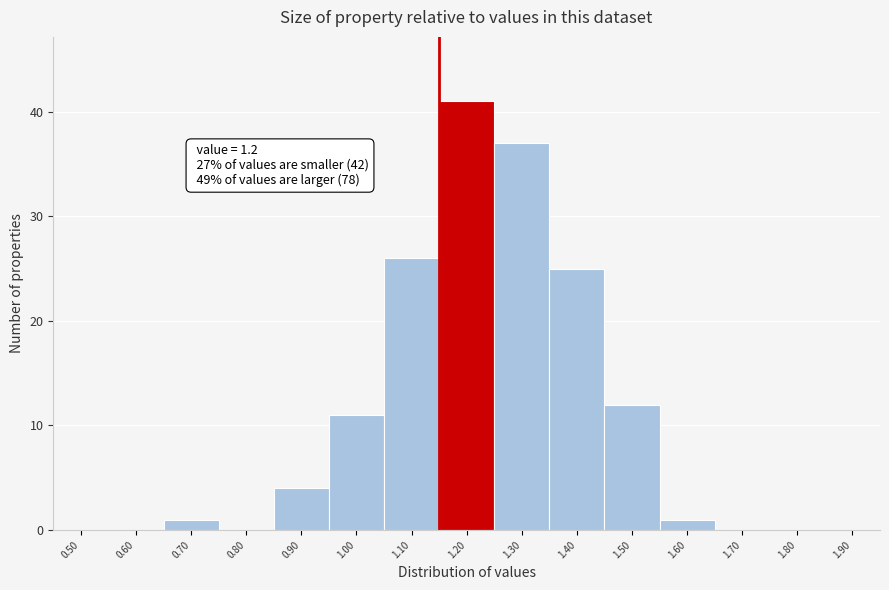

Reading left to right, list all the values displayed in this chart.

0.50=0	0.60=0	0.70=1	0.80=0	0.90=4	1.00=11	1.10=26	1.20=41	1.30=37	1.40=25	1.50=12	1.60=1	1.70=0	1.80=0	1.90=0